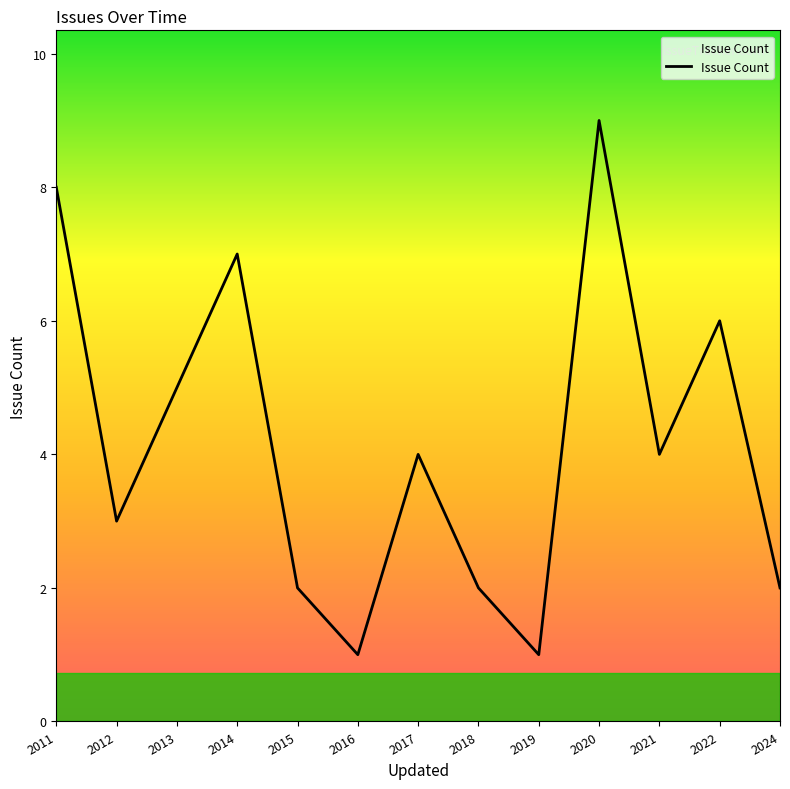

The value at 2021 is 4. True or false?

True